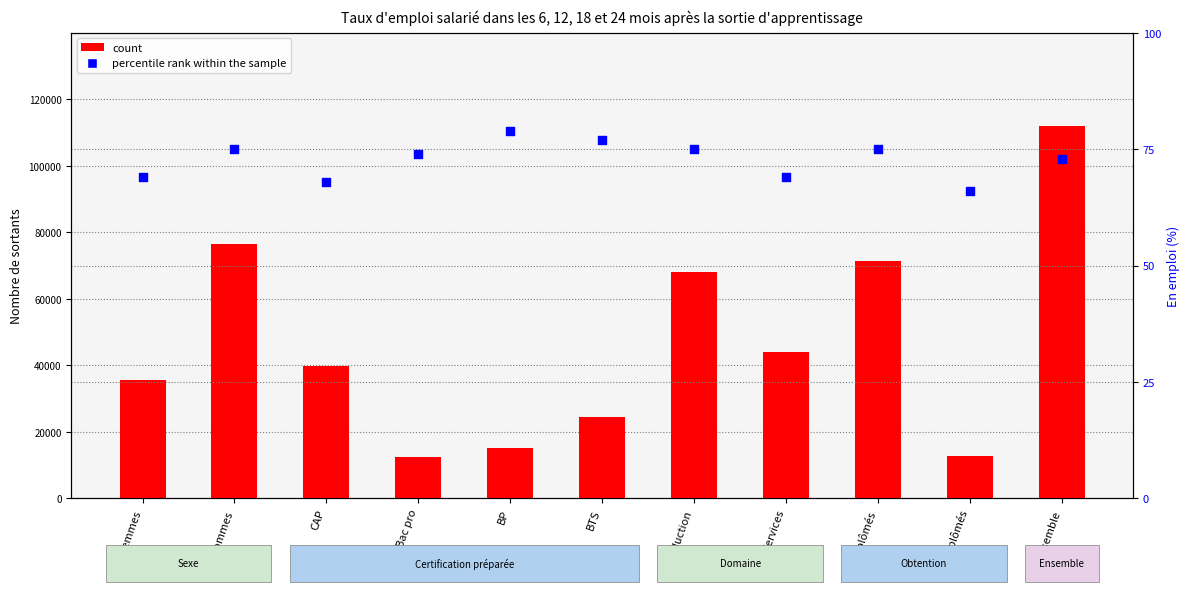

Which series contains the highest Y value?

count